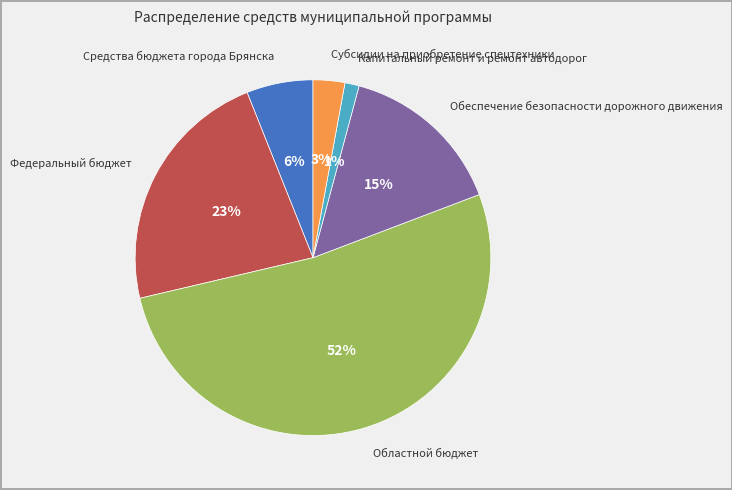

To the nearest percent, what is the average slice percentage?

17%